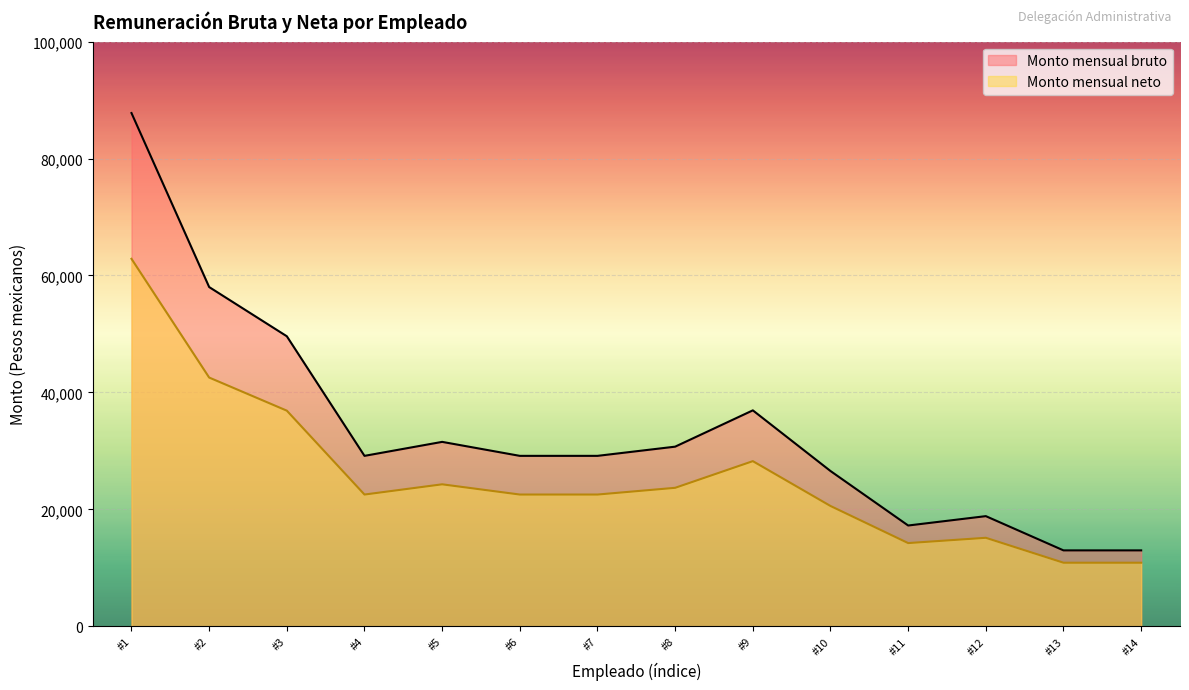

Does the chart display data point markers on the line(s)?

No